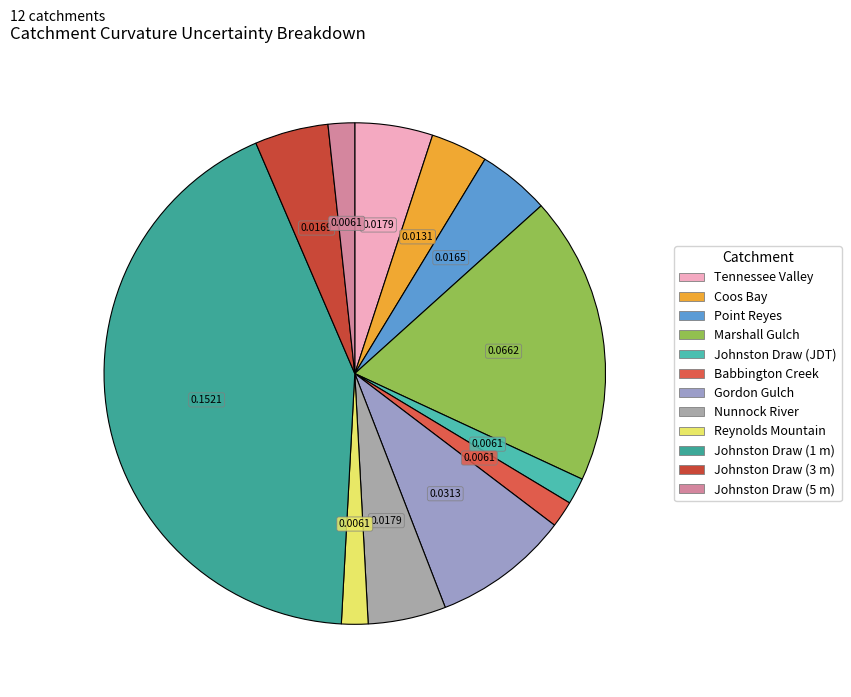

The Marshall Gulch slice represents 29% of the pie. True or false?

False